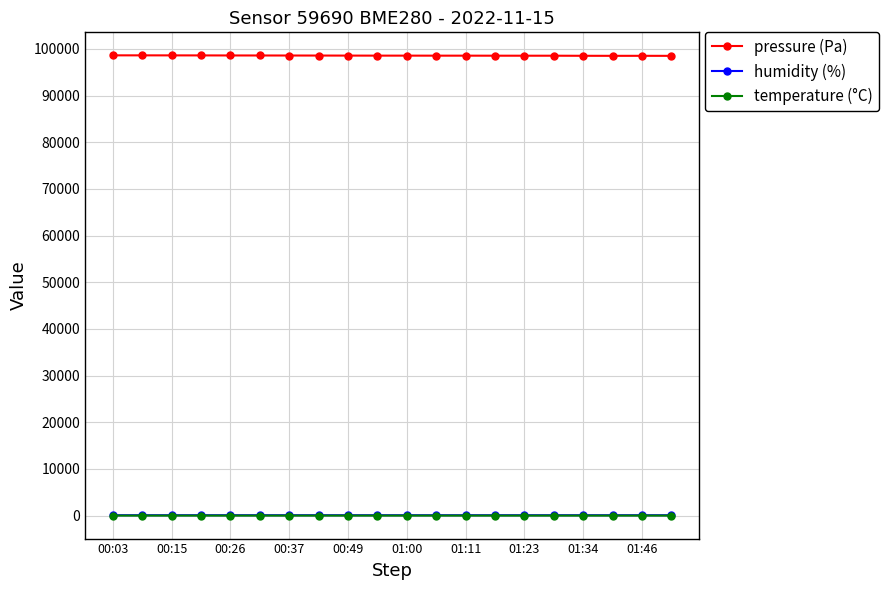

True or false: temperature (°C) and humidity (%) cross at least once.

False